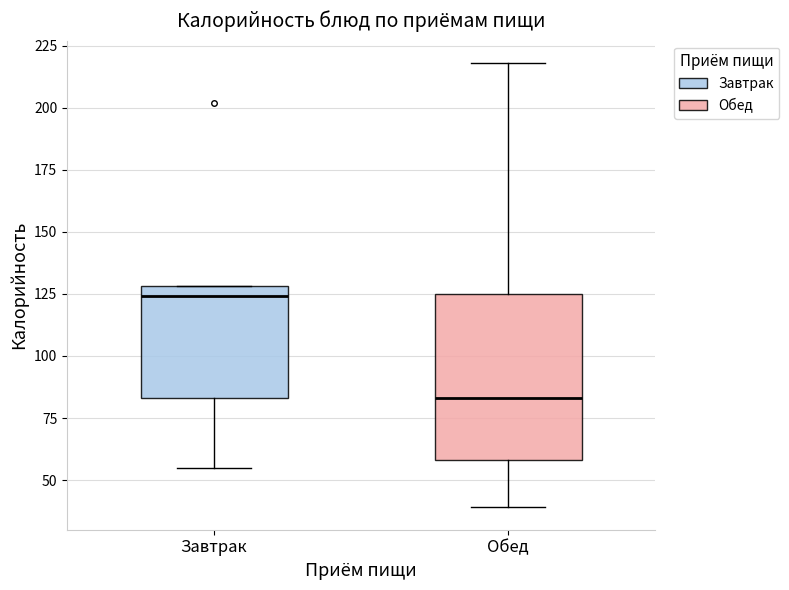

Where does the lower whisker of the box for Завтрак end on the y-axis? The values are not printed on the chart, so give them approximately, as read against the axis.

55